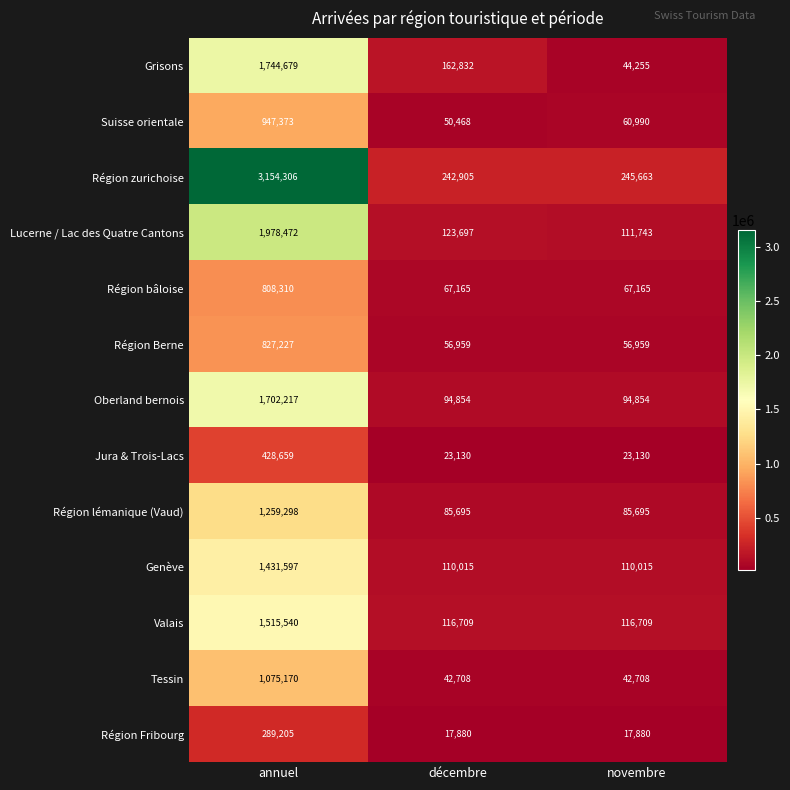

What is the difference between the Région zurichoise values at novembre and décembre?

2758